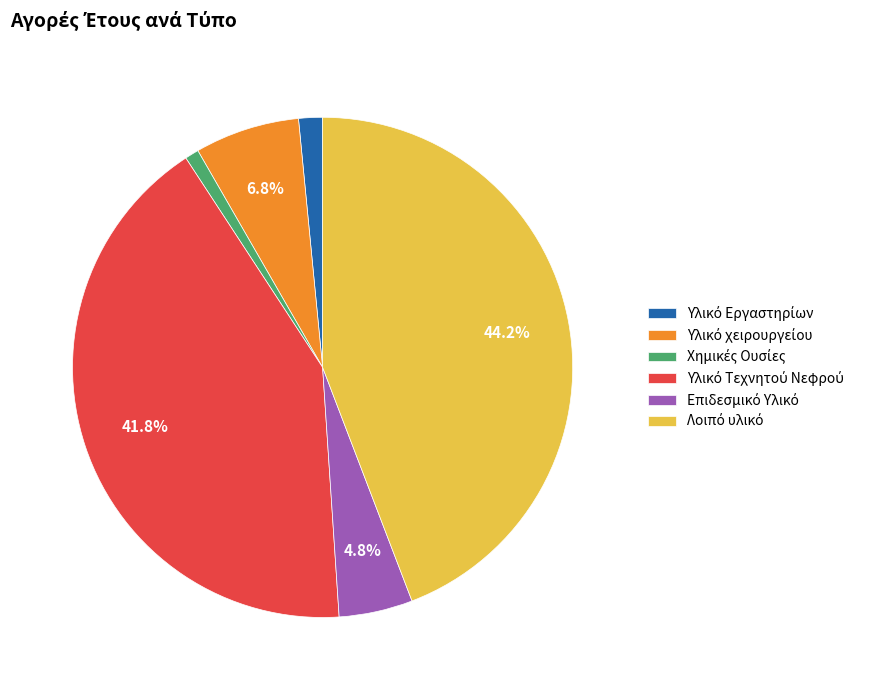

How many slices are in this pie chart?

6